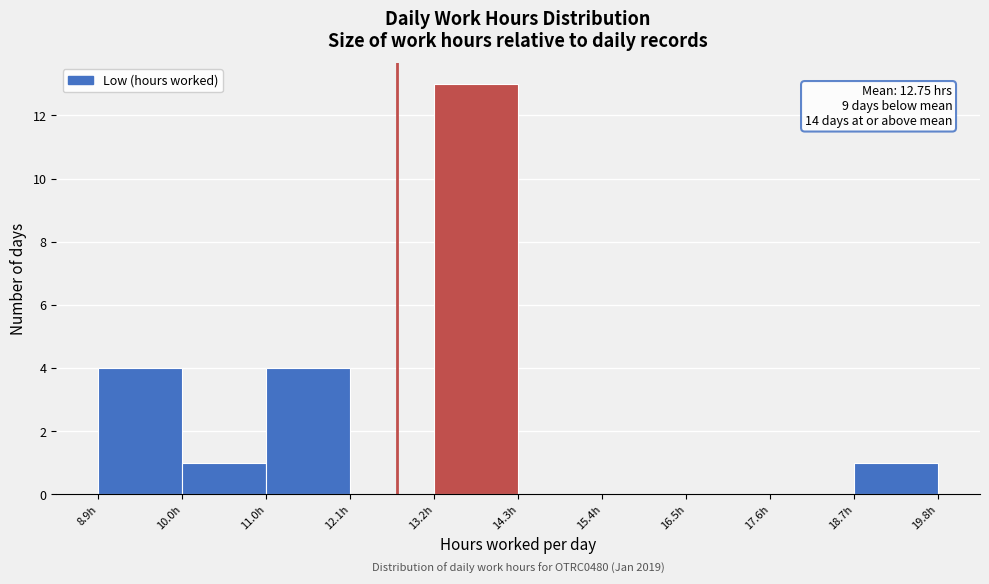

Which range on the x-axis has the tallest bar?

13.2 to 14.4